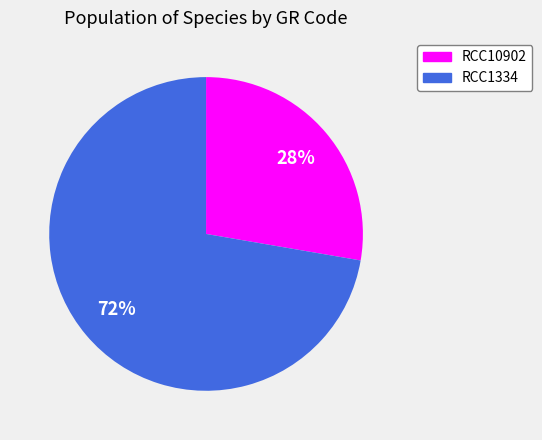

Does RCC1334 represent more than half of the total?

Yes